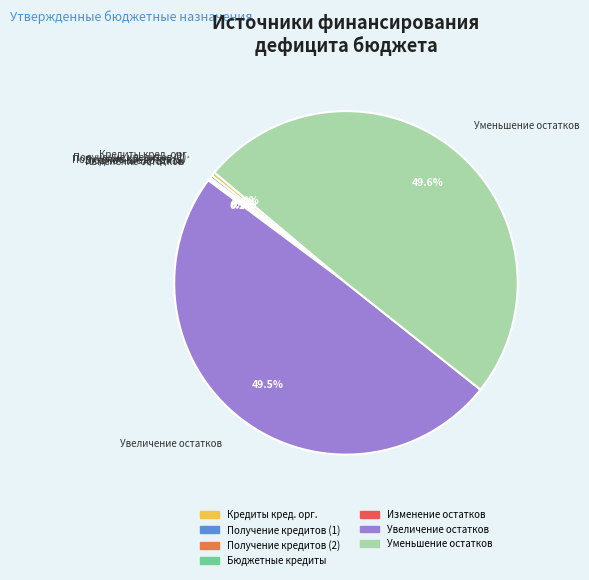

Is there a majority slice in this chart?

No